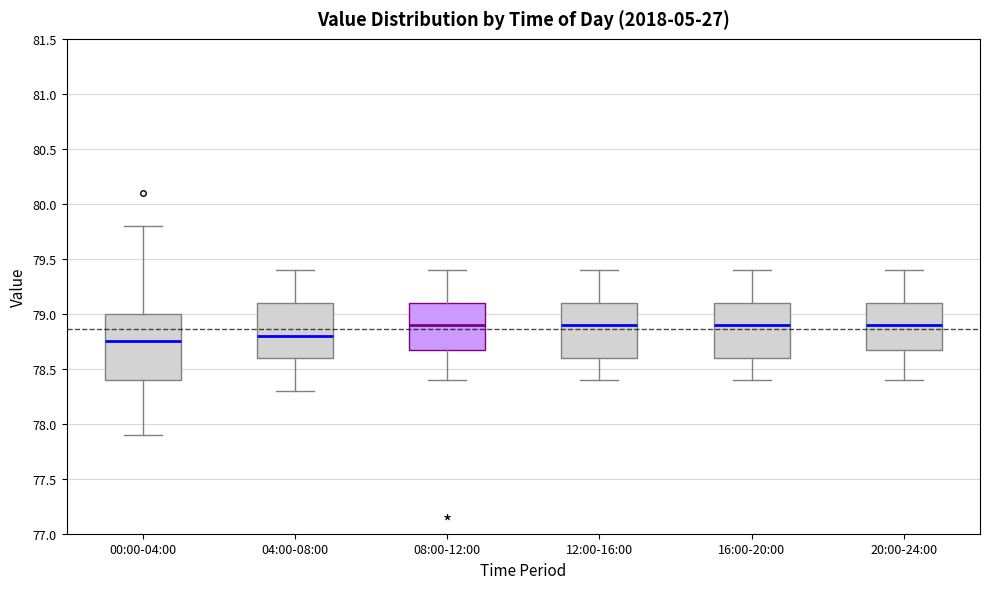

Where does the upper whisker of the box for 20:00-24:00 end on the y-axis? The values are not printed on the chart, so give them approximately, as read against the axis.

79.40